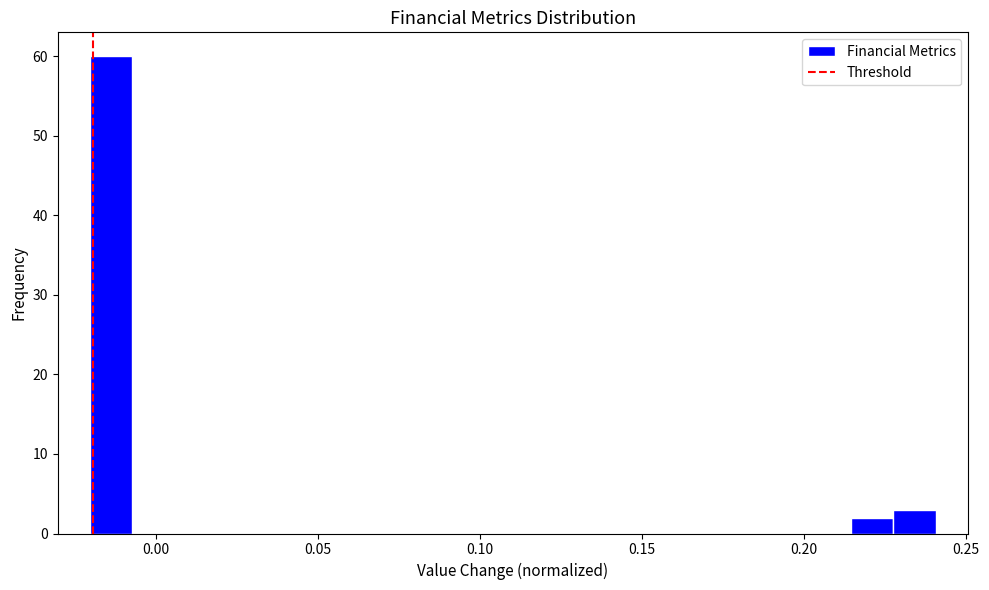

Read against the x-axis, roughly where is the centre of the tallest bar?

-0.015